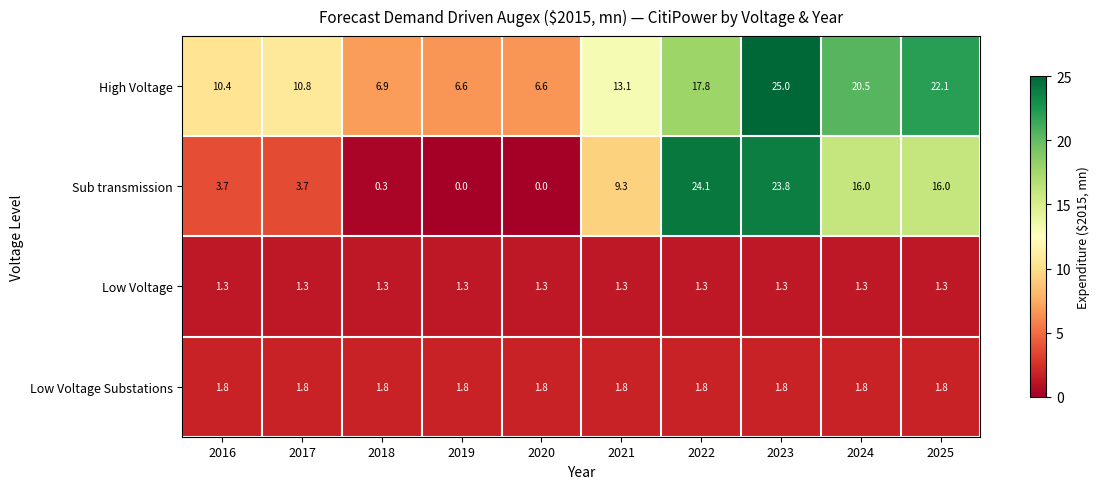

At which category does the chart reach its peak across all series?

2023